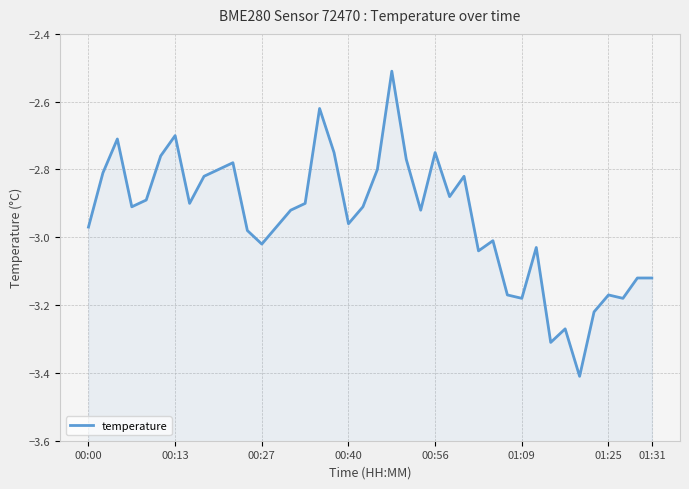

Does the chart have visible grid lines?

Yes